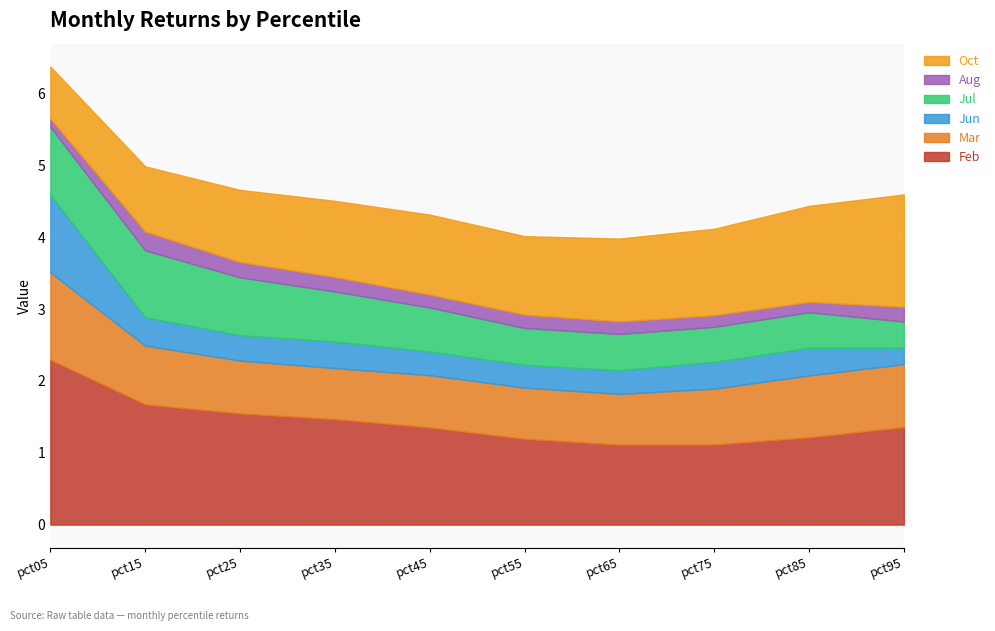

At which label is Aug closest to 0?

pct05